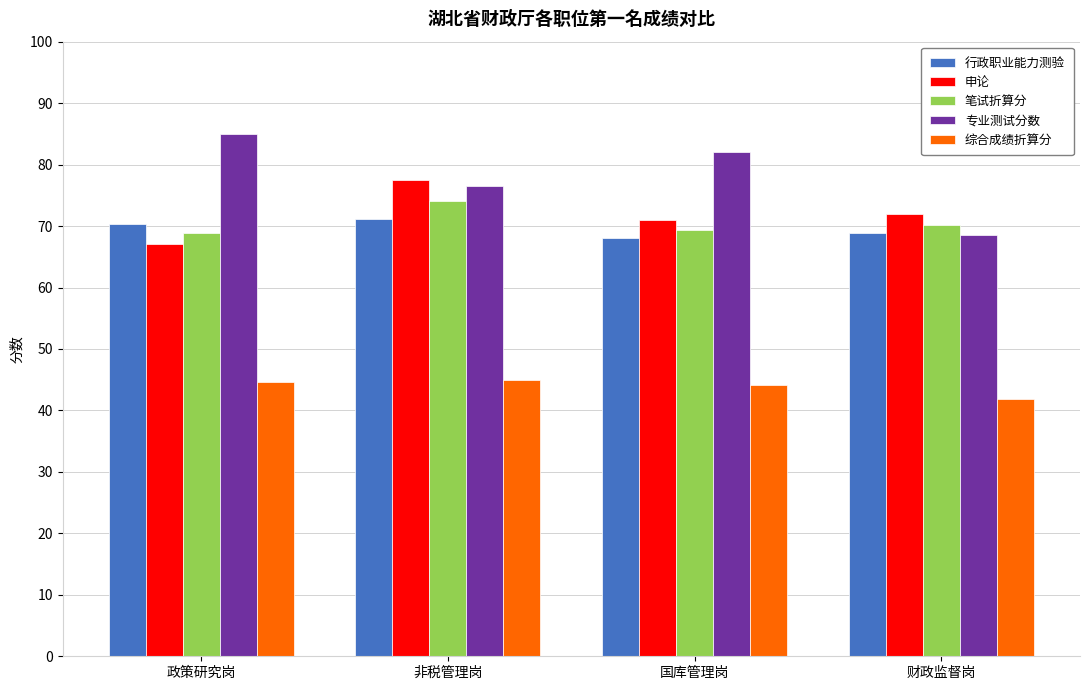

Where does the 笔试折算分 series first go above 70?

非税管理岗